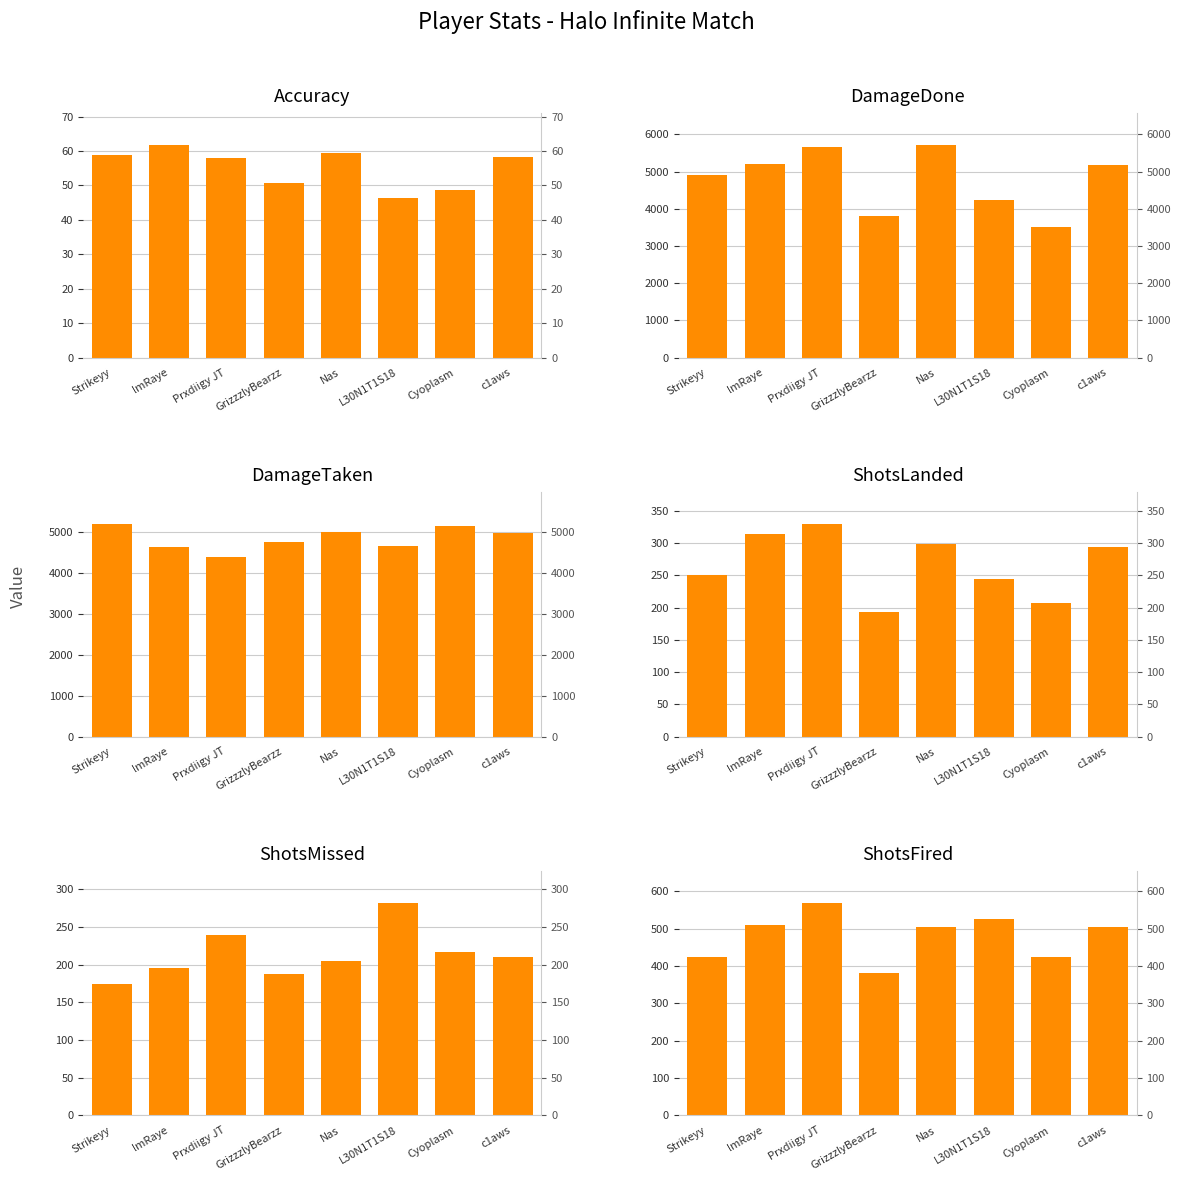

How many data points in ShotsMissed are above 210?

3